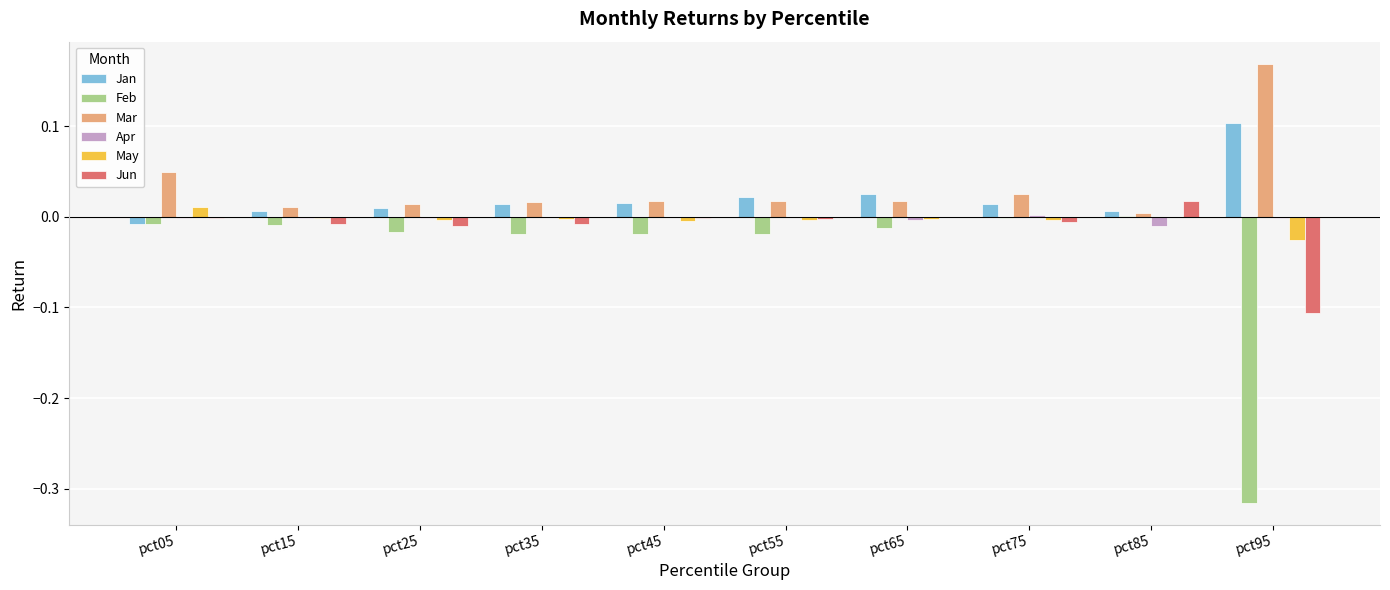

What is the sum of all Mar values?

0.3